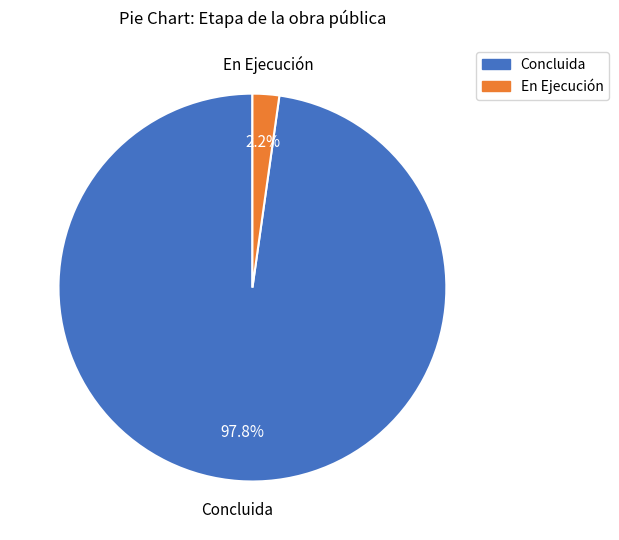

Between En Ejecución and Concluida, which is larger?

Concluida